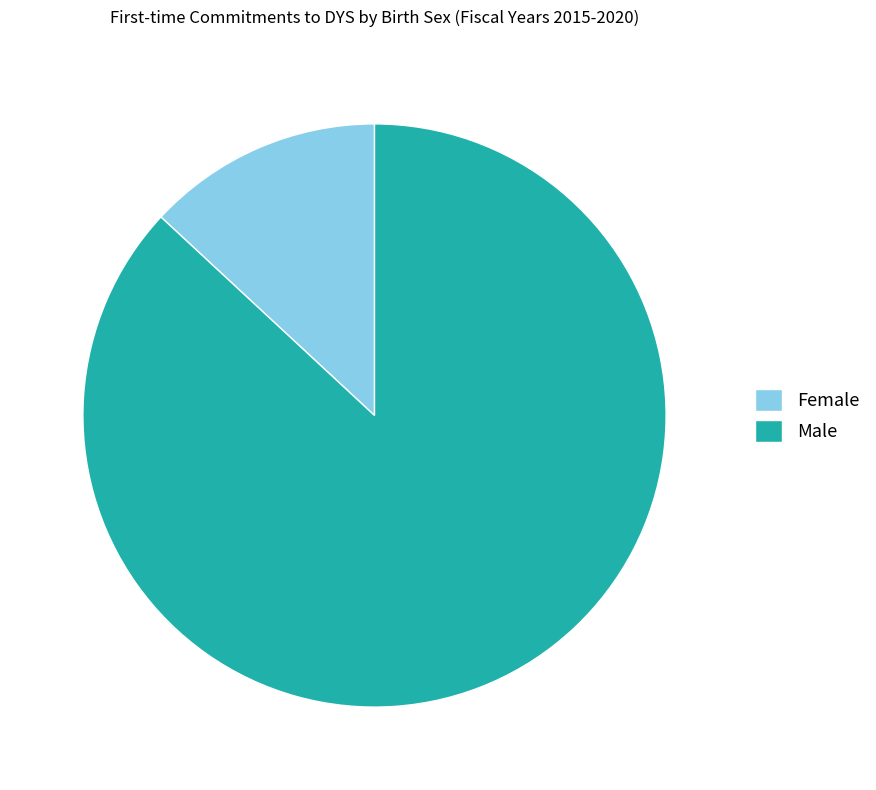

The Female slice represents 13% of the pie. True or false?

True